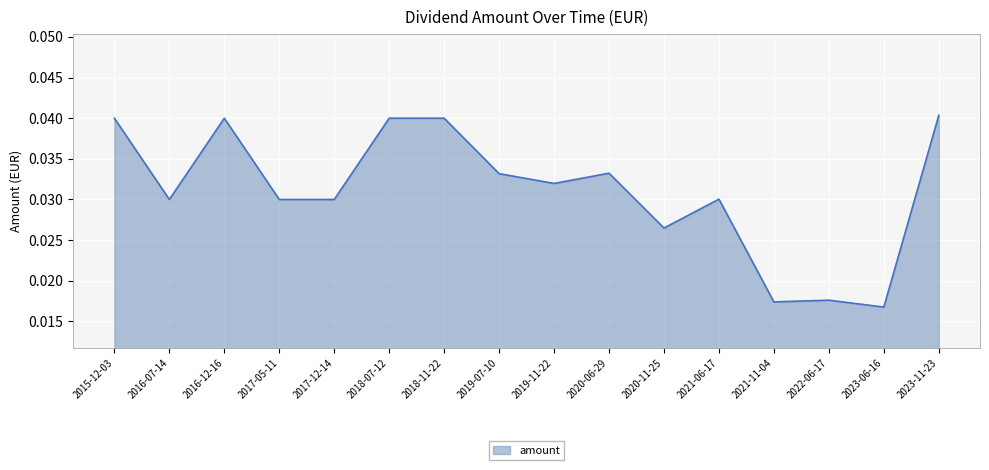

At which label is the value closest to 0?

2023-06-16